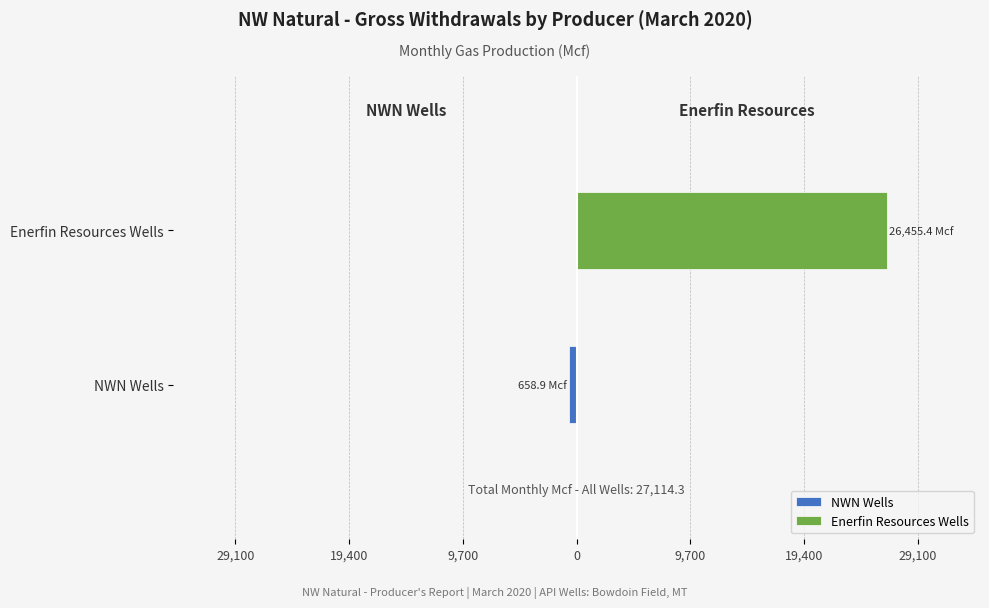

Which has a higher value, NWN Wells or Enerfin Resources Wells?

Enerfin Resources Wells